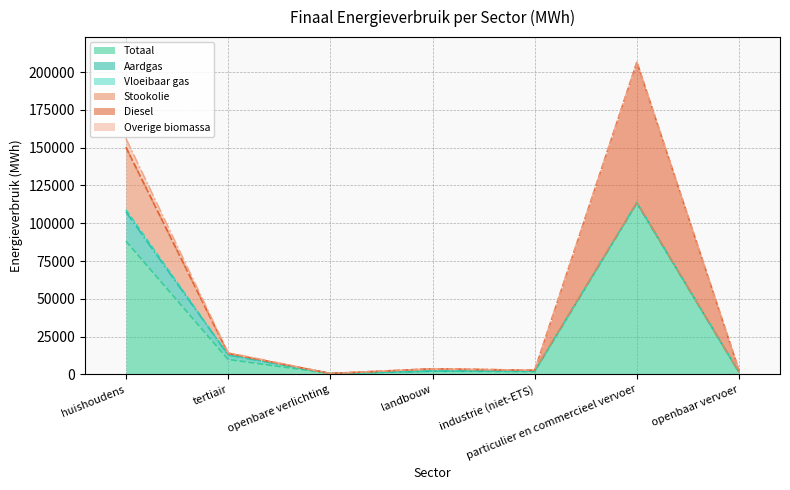

At which label does Totaal reach its peak?

particulier en commercieel vervoer